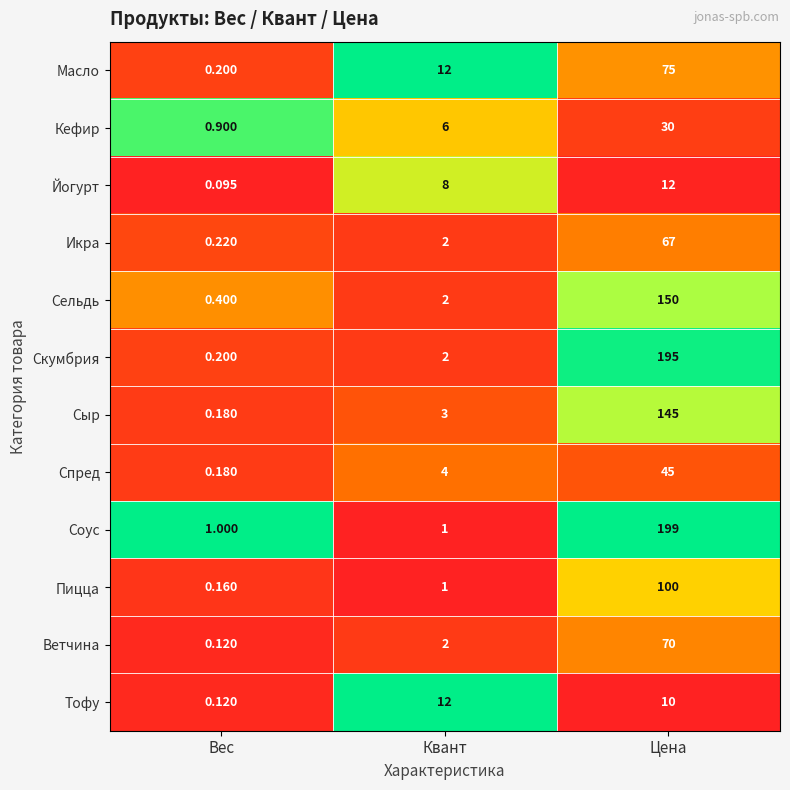

Which series has the largest range (max minus min)?

Соус